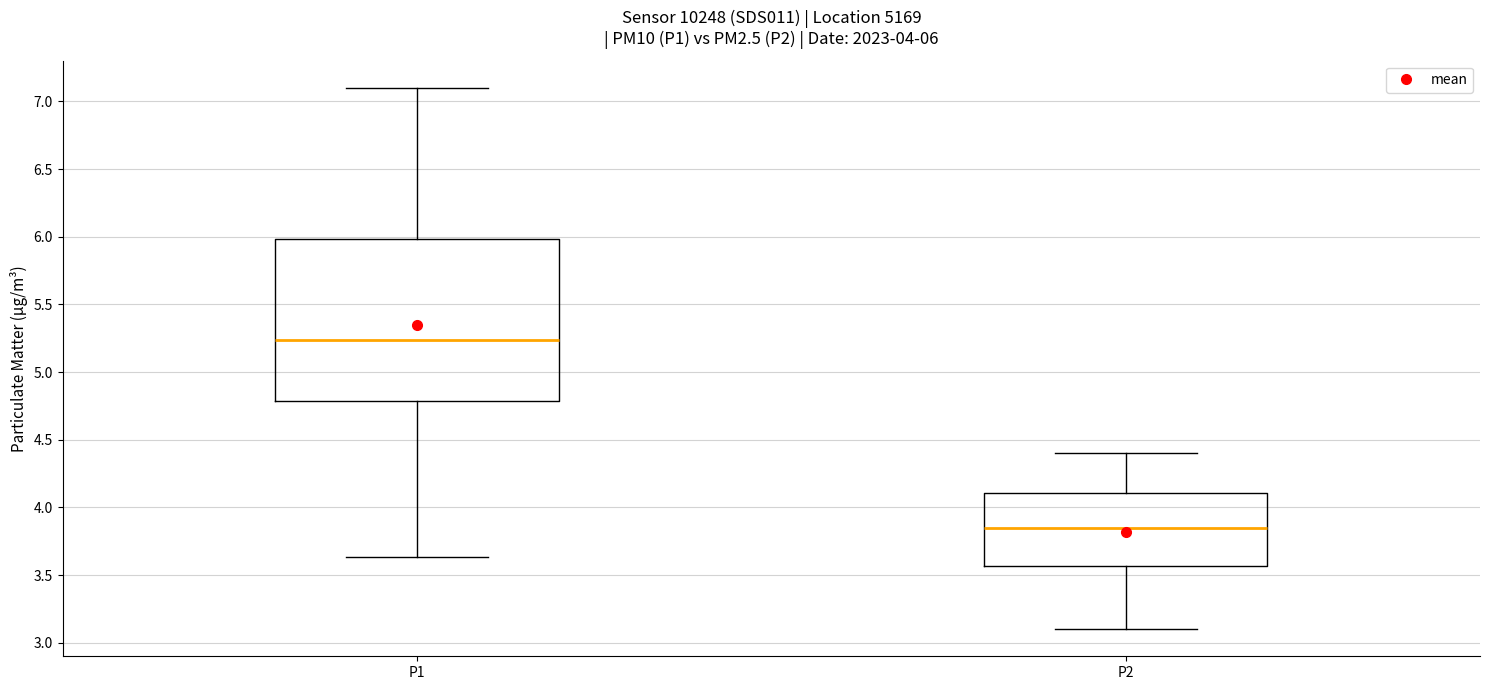

Which box is the tallest, from its lower edge to its upper edge?

P1